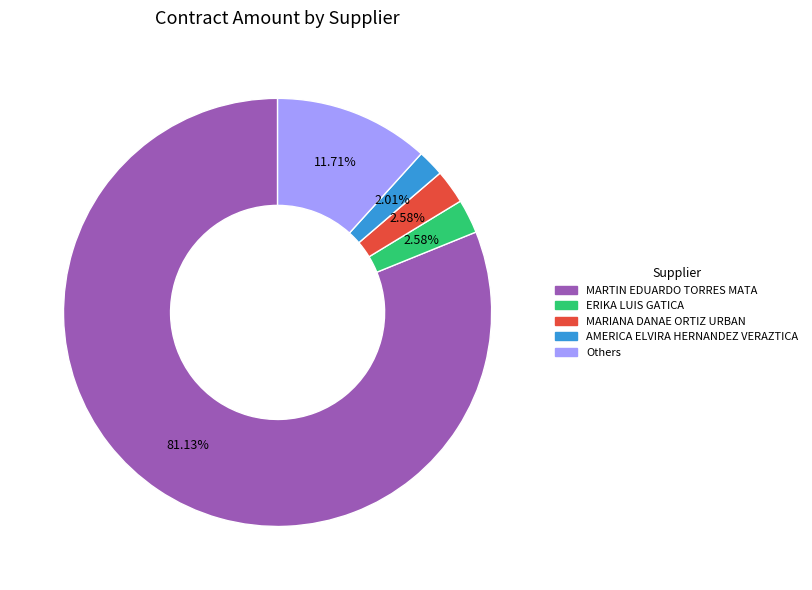

Does any single category account for the majority?

Yes